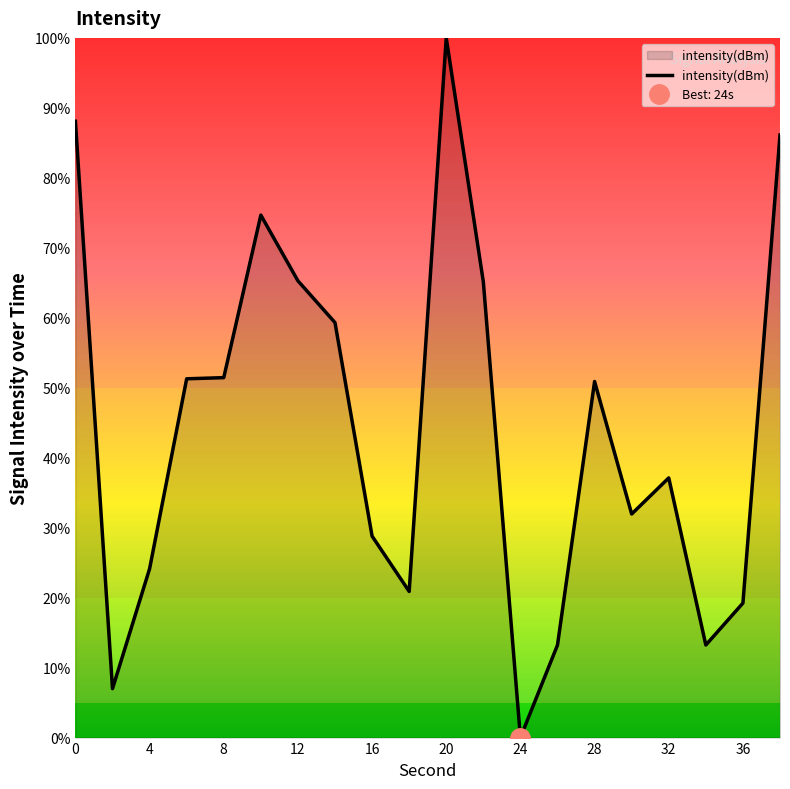

At which label does intensity(dBm) reach its peak?

20